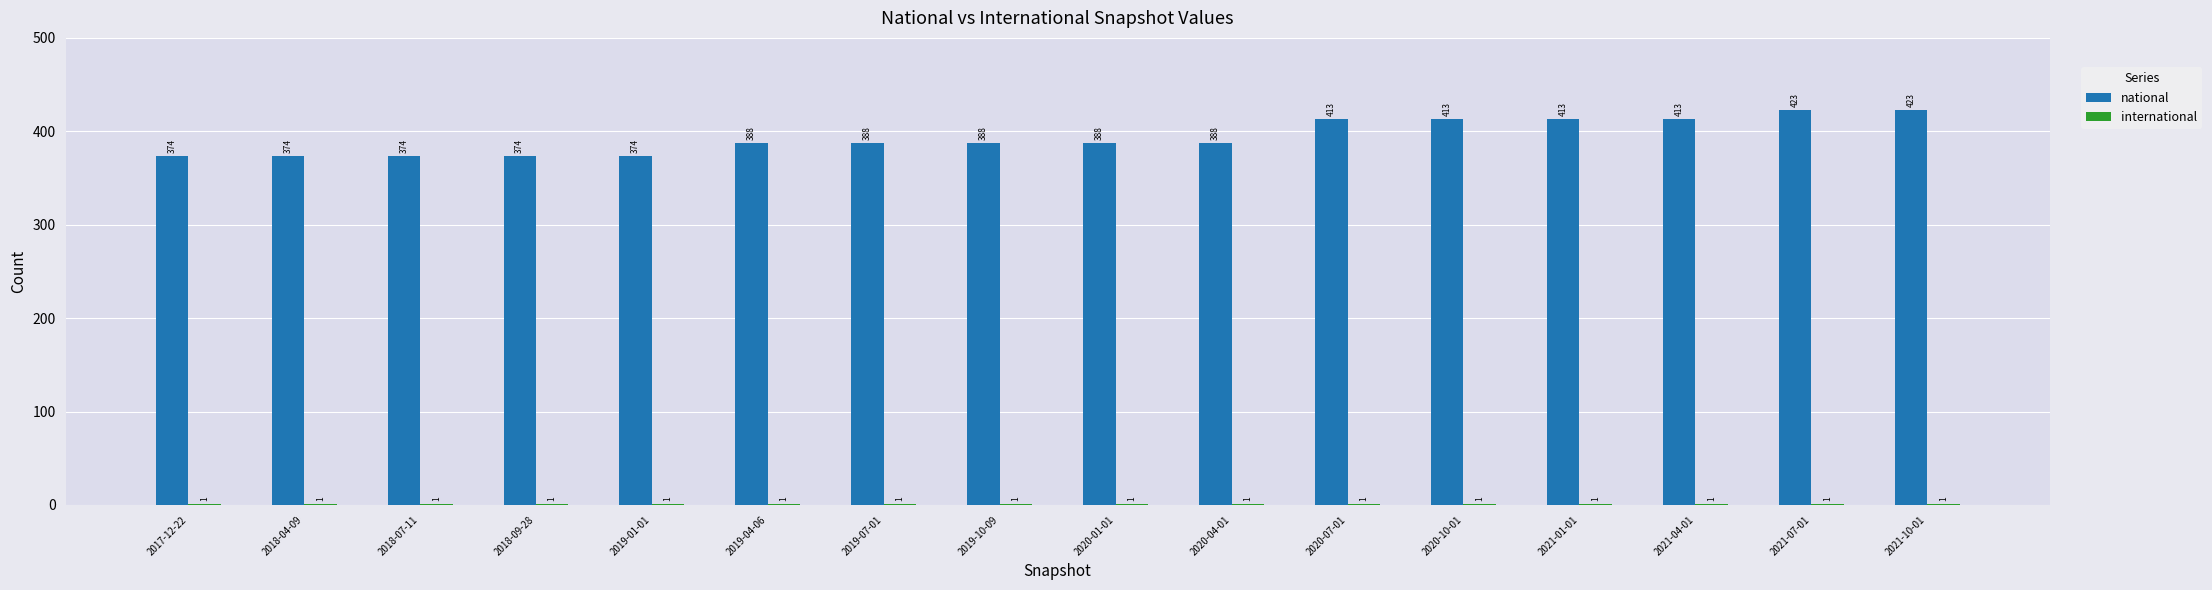

How many distinct data groups are displayed?

2